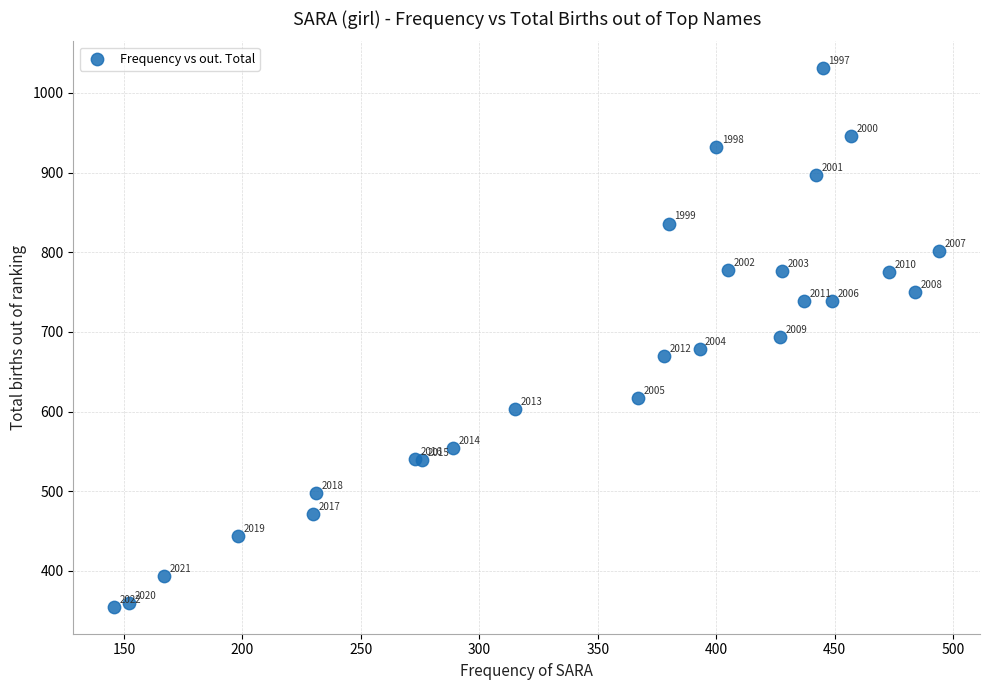

What Y value in the scatter plot is closest to 693?

694